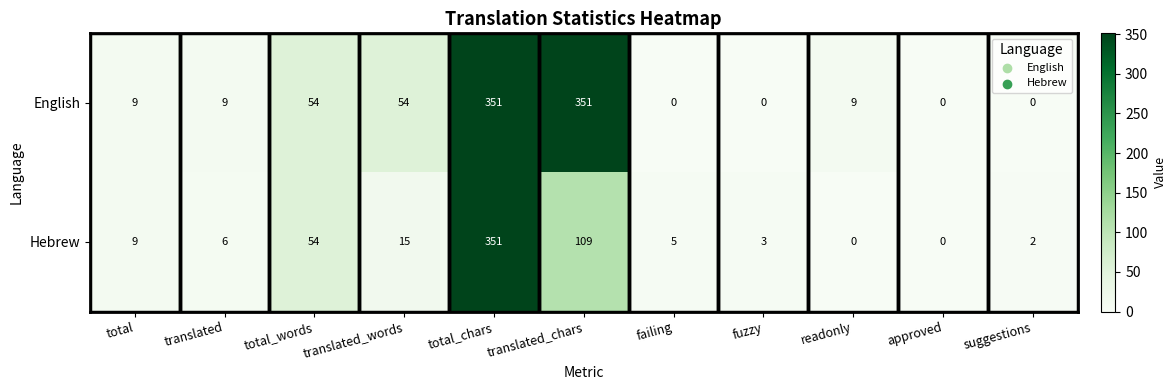

What is the approximate value of Hebrew at total_chars, to the nearest 50?

350